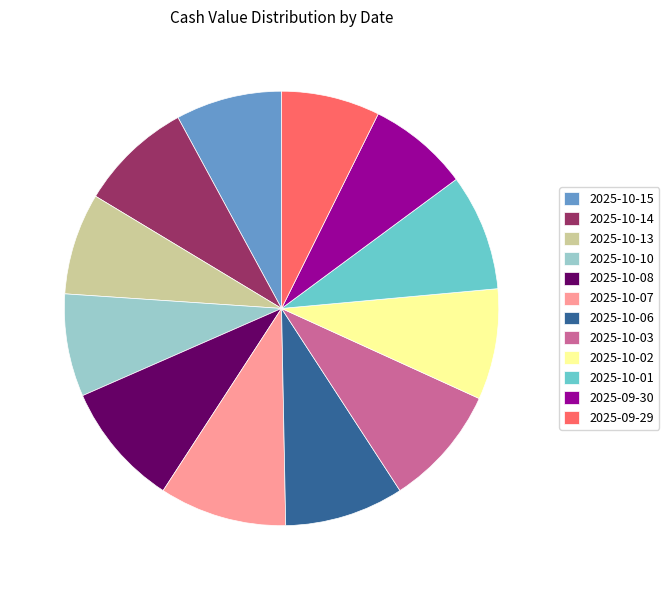

Approximately how many times larger is the value at 2025-10-07 compared to 2025-10-06?

1.1